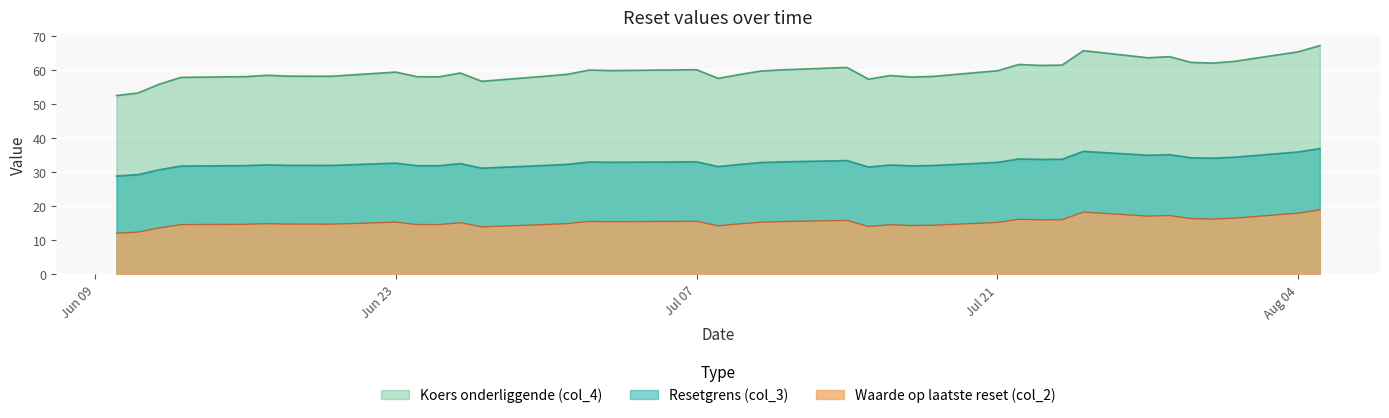

What is the maximum value shown in the chart?

67.2